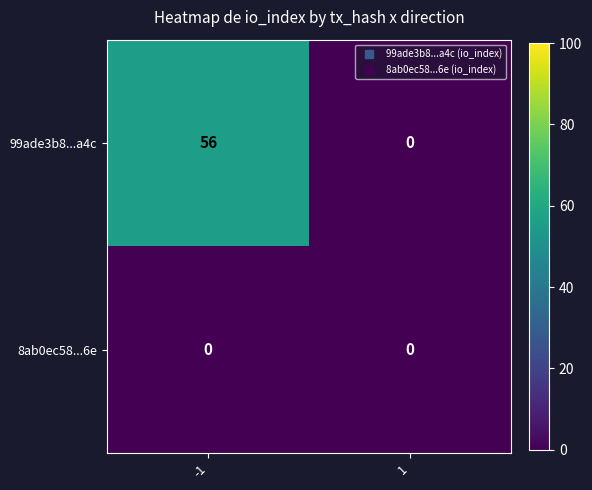

What is the greatest value displayed?

56